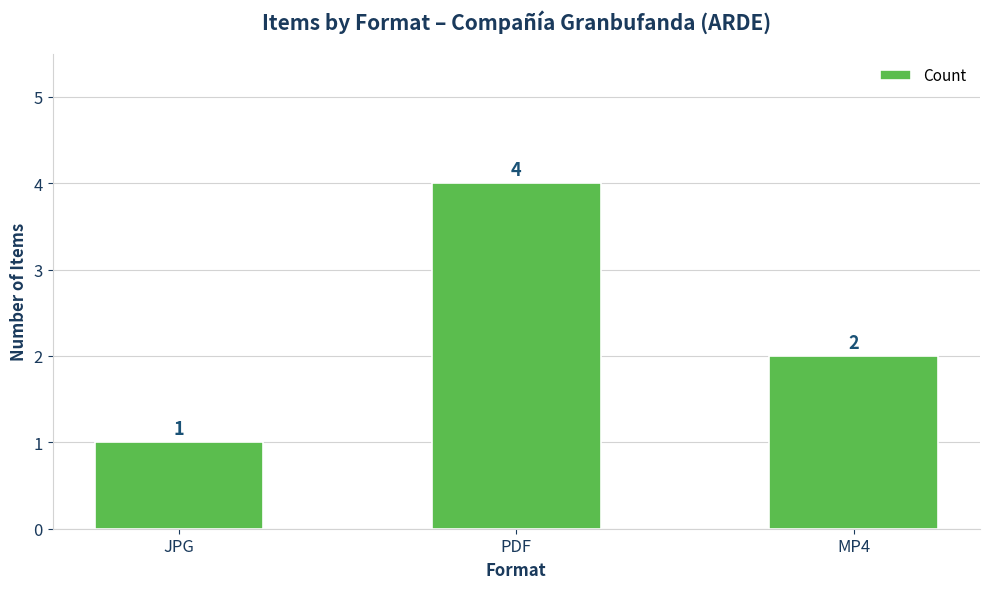

The value at MP4 is 2. True or false?

True